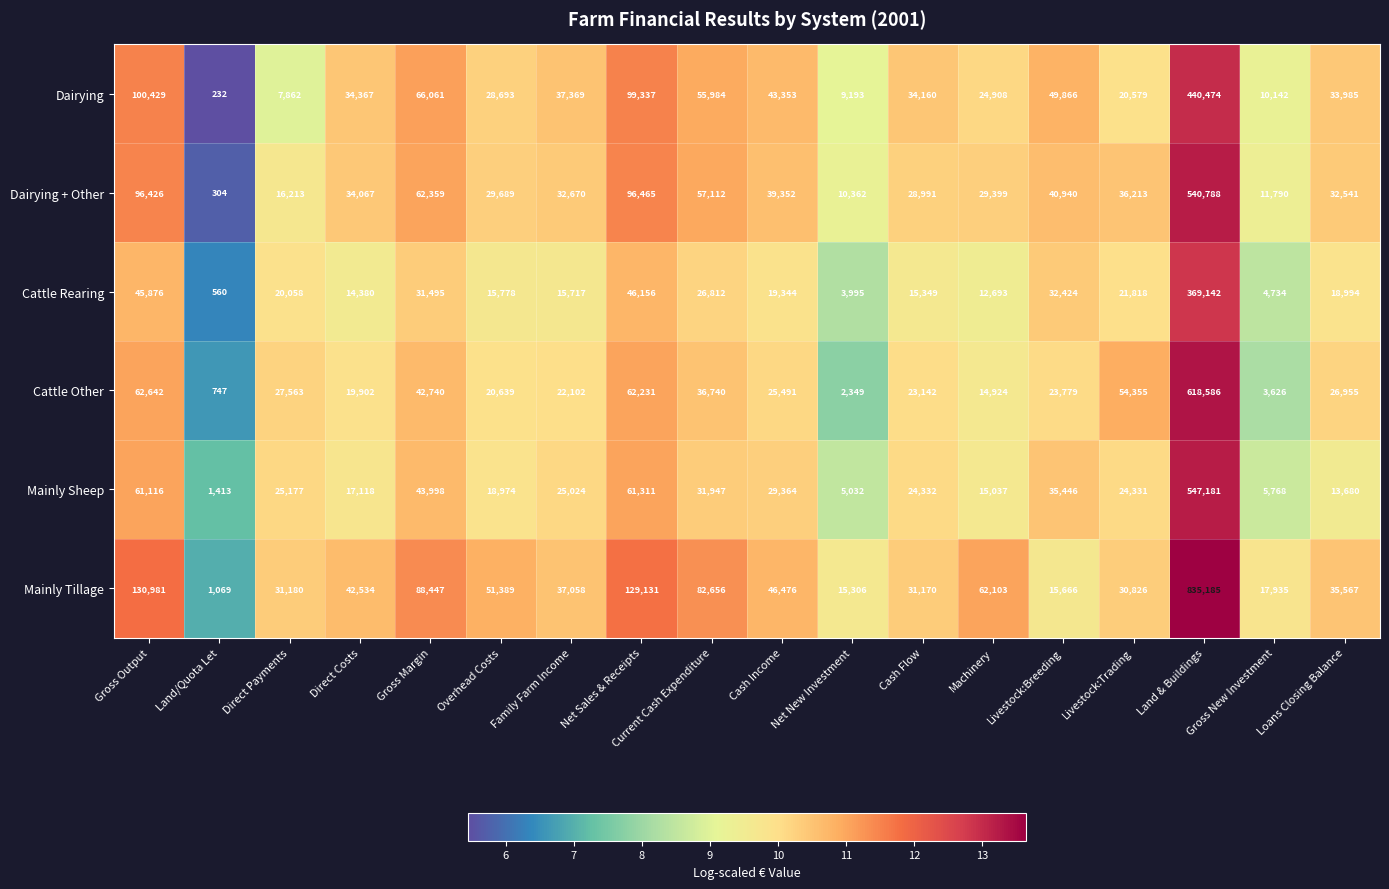

Which category has the lowest value in the Mainly Tillage series?

Land/Quota Let